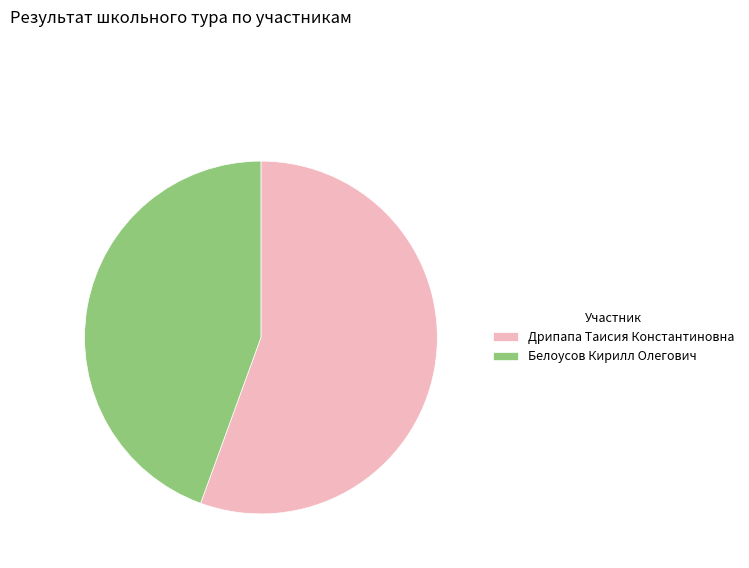

How many slices are in this pie chart?

2